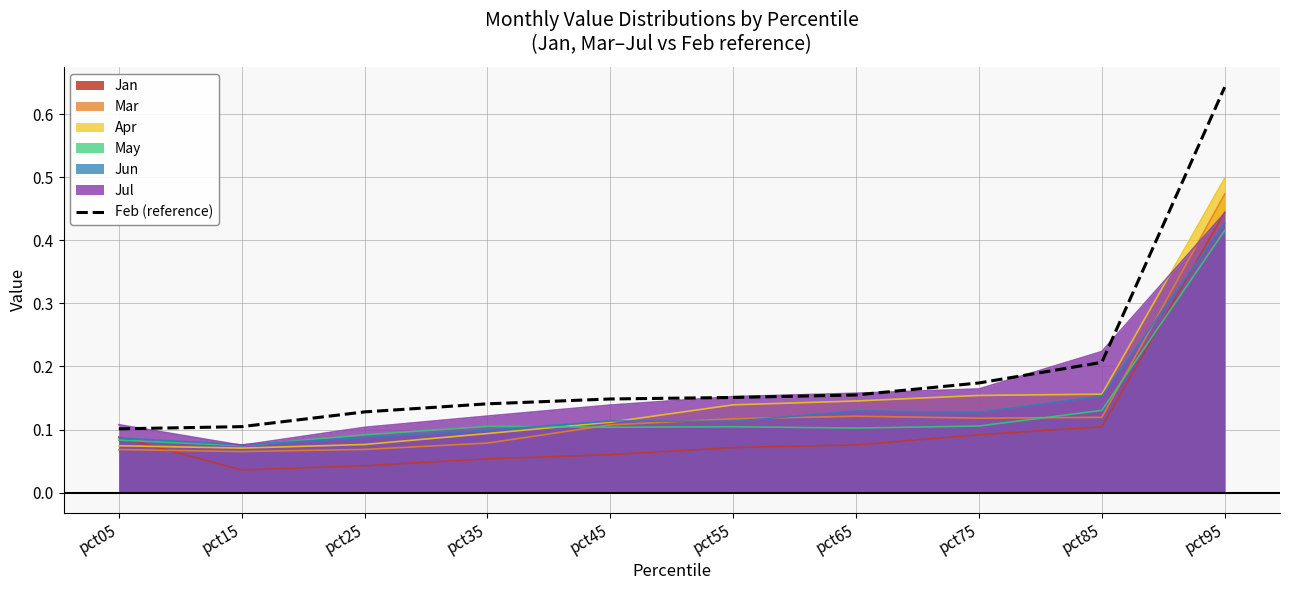

Which series has the largest range (max minus min)?

Feb (reference)